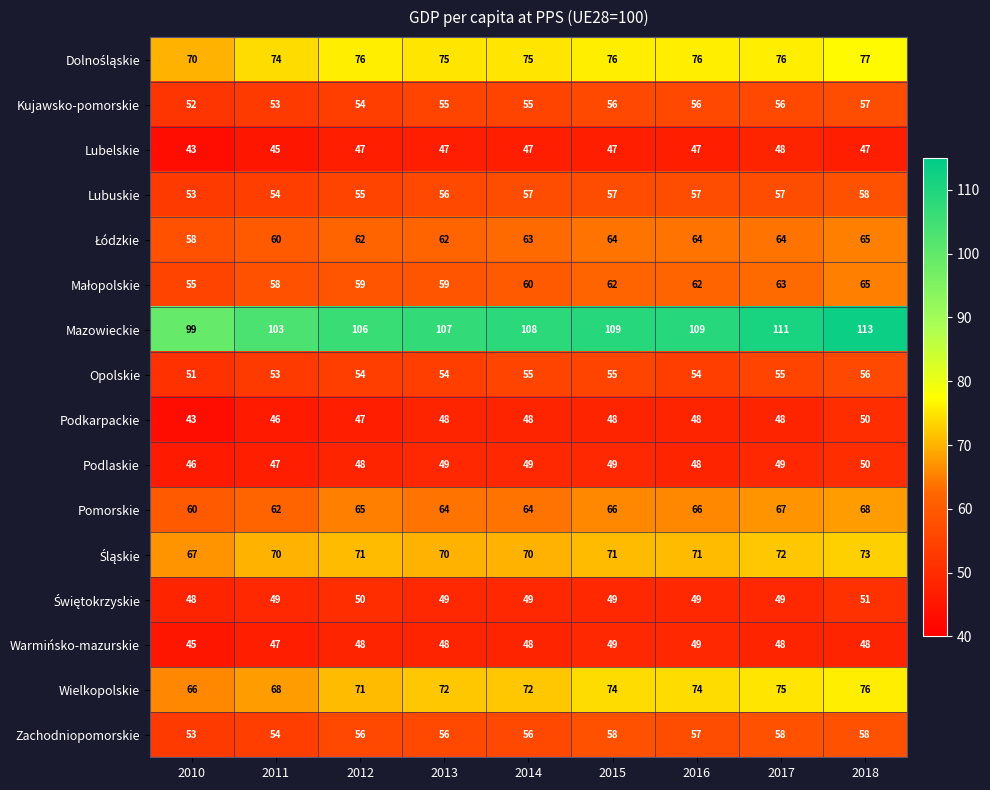

Between 2011 and 2014, which series saw the biggest shift?

Mazowieckie